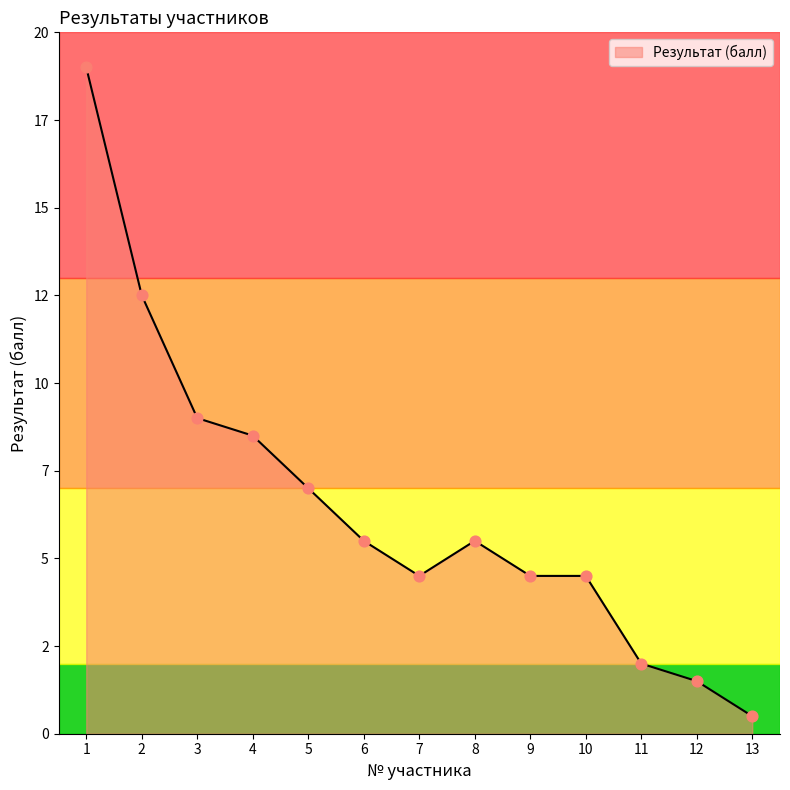

Approximately how many times larger is the value at 1 compared to 5?

2.7